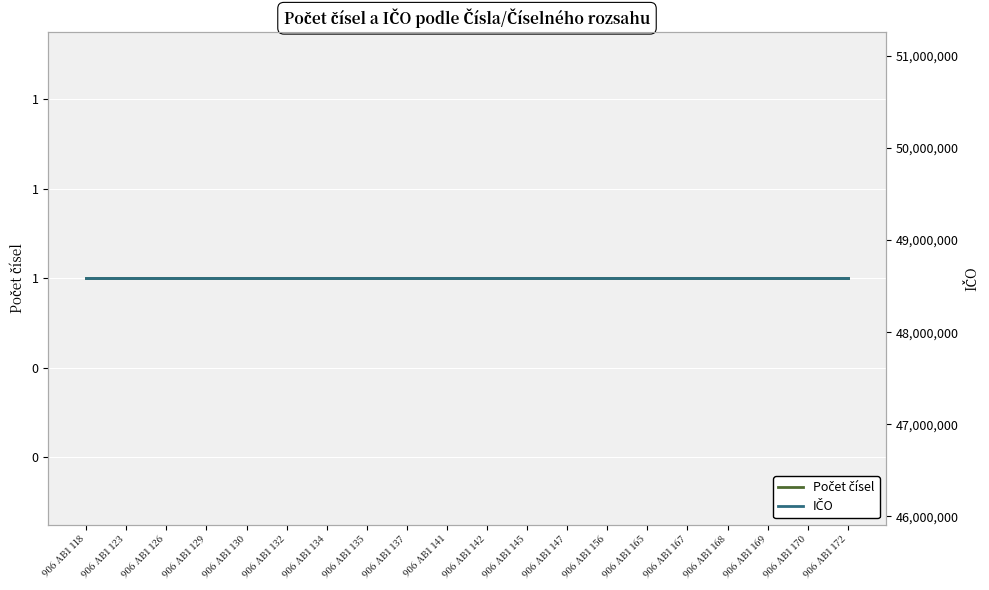

Which category has the highest value in the IČO series?

906 AB1 118